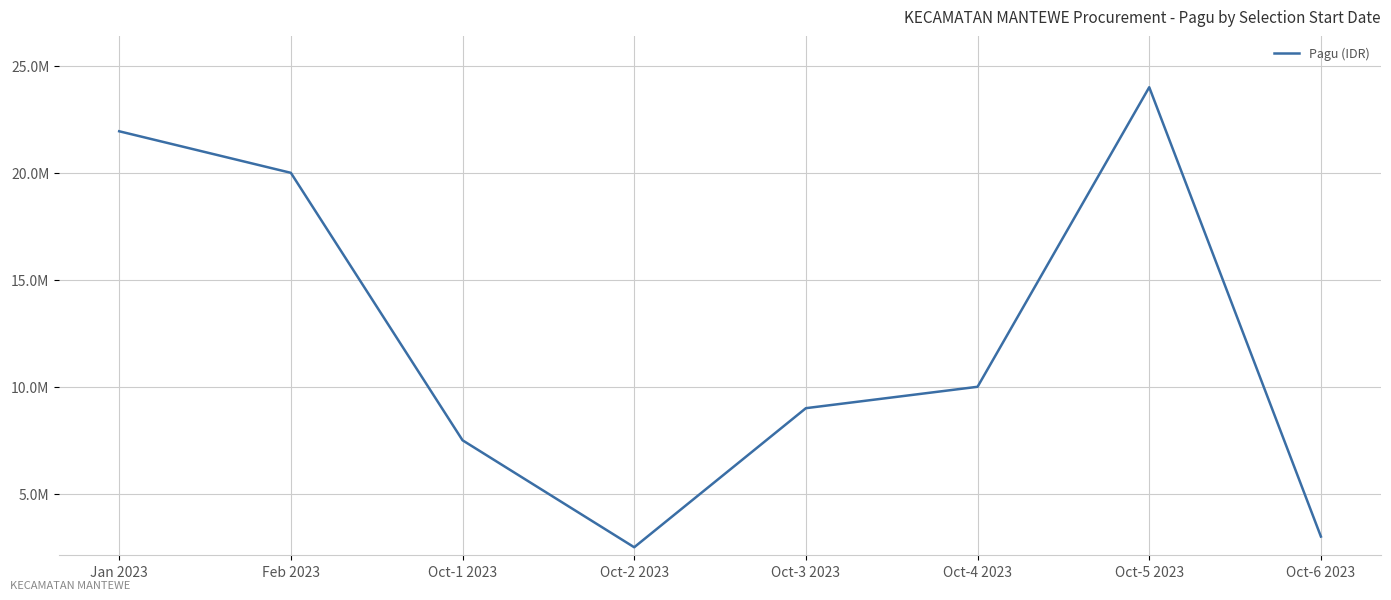

Does the chart display data point markers on the line(s)?

No